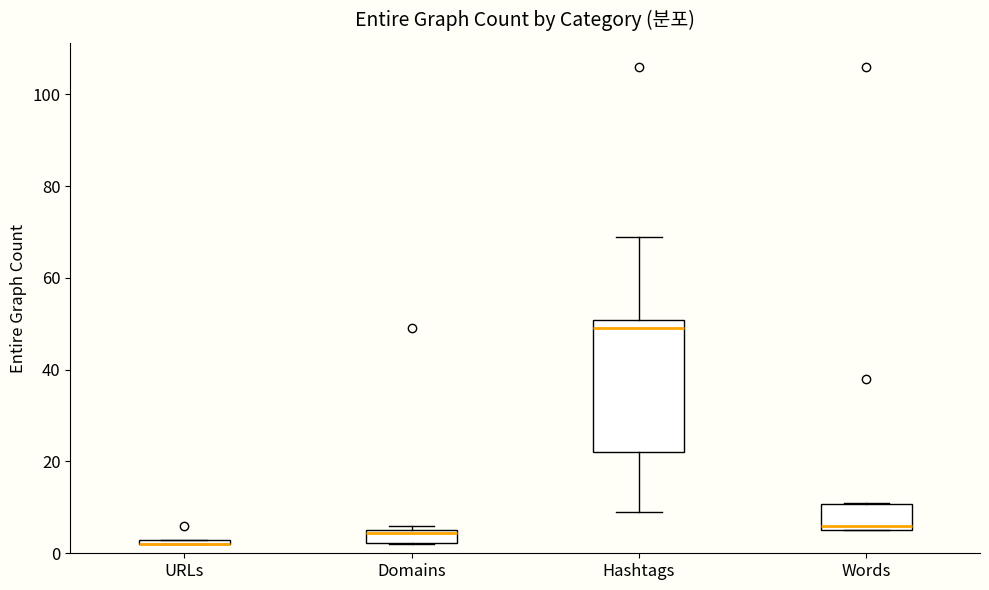

Comparing the boxes themselves (not the whiskers), which one is the tallest?

Hashtags